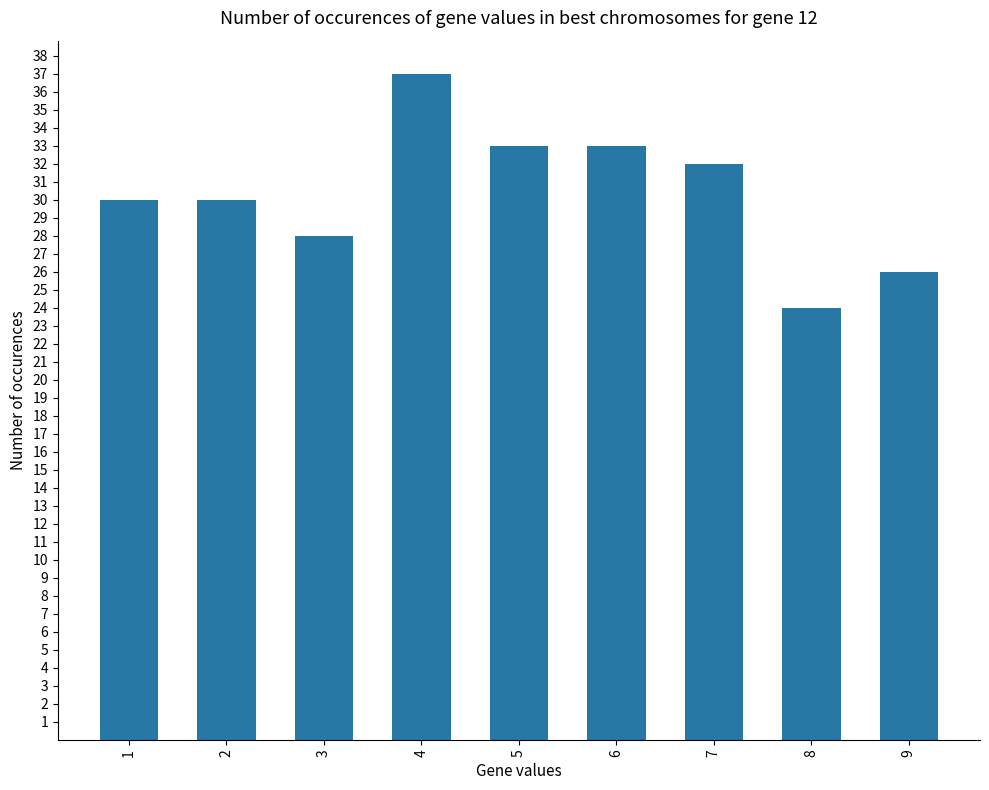

What is the ratio of the value at 5 to the value at 4?

0.9